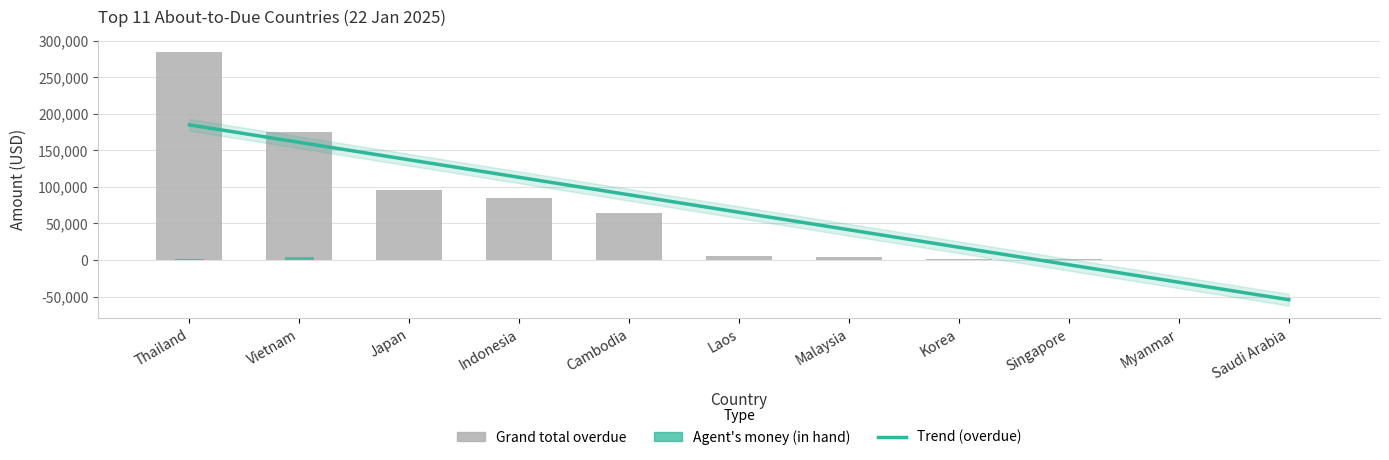

How many data points does each series have?

11